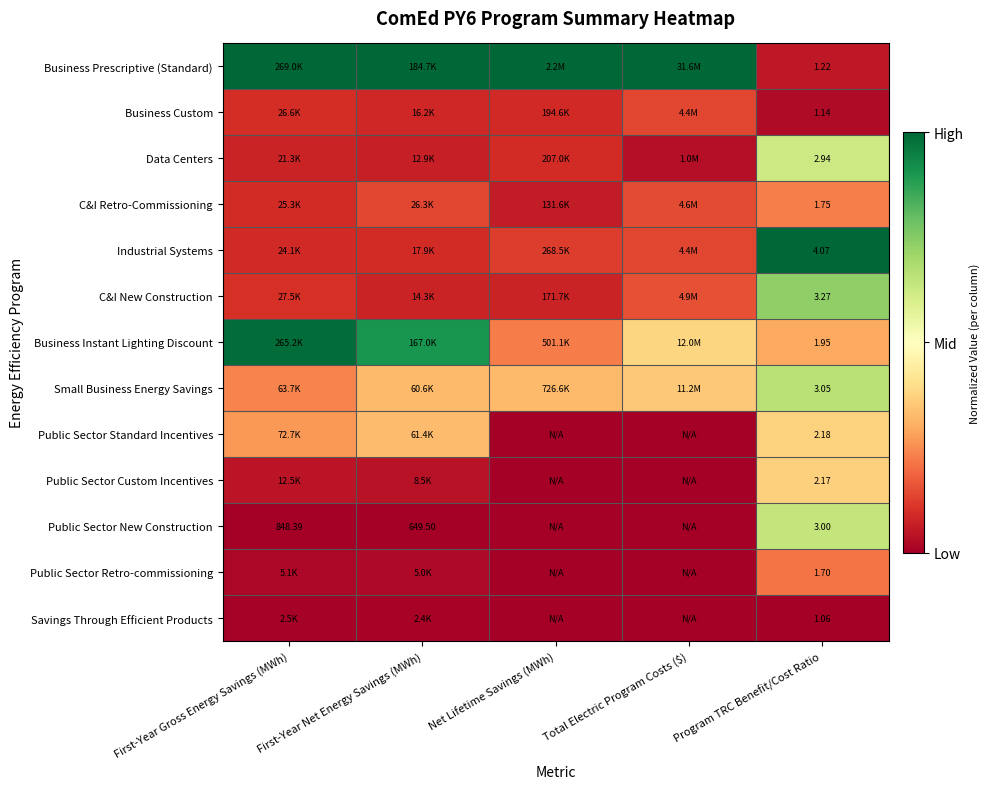

Rank the series at Program TRC Benefit/Cost Ratio from highest to lowest value.

Industrial Systems, C&I New Construction, Small Business Energy Savings, Public Sector New Construction, Data Centers, Public Sector Standard Incentives, Public Sector Custom Incentives, Business Instant Lighting Discount, C&I Retro-Commissioning, Public Sector Retro-commissioning, Business Prescriptive (Standard), Business Custom, Savings Through Efficient Products